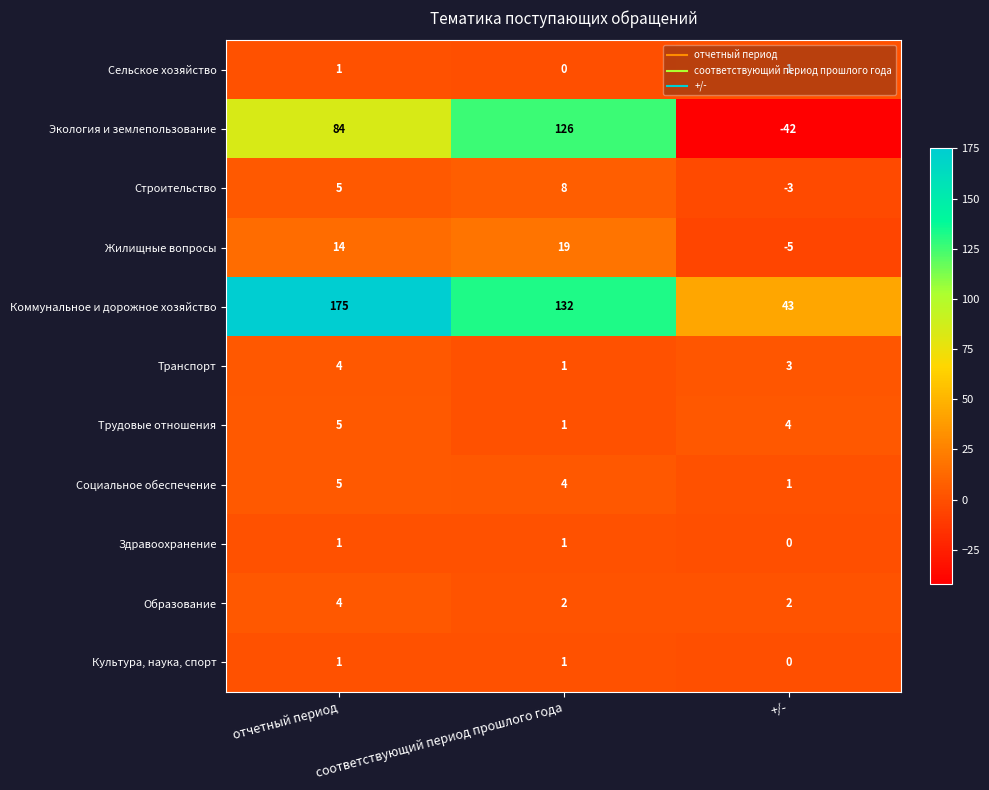

List the labels in order of Экология и землепользование value, largest first.

соответствующий период прошлого года, отчетный период, +/-